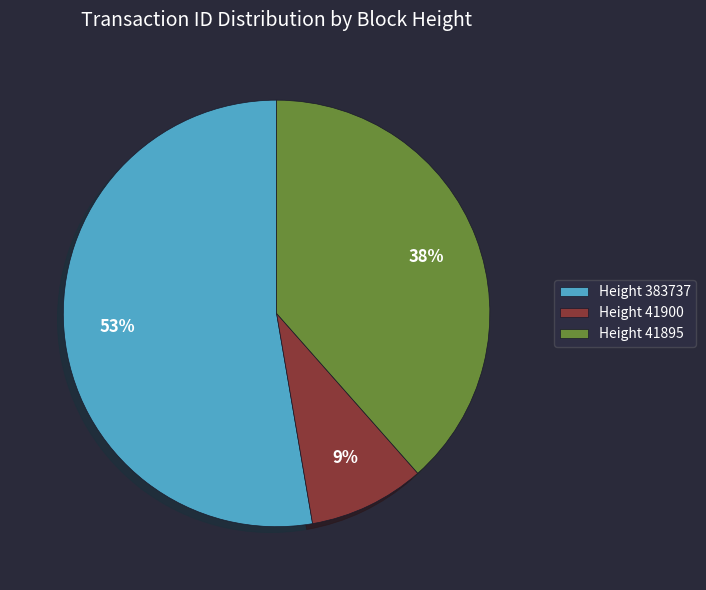

The Height 41900 slice represents 1% of the pie. True or false?

False